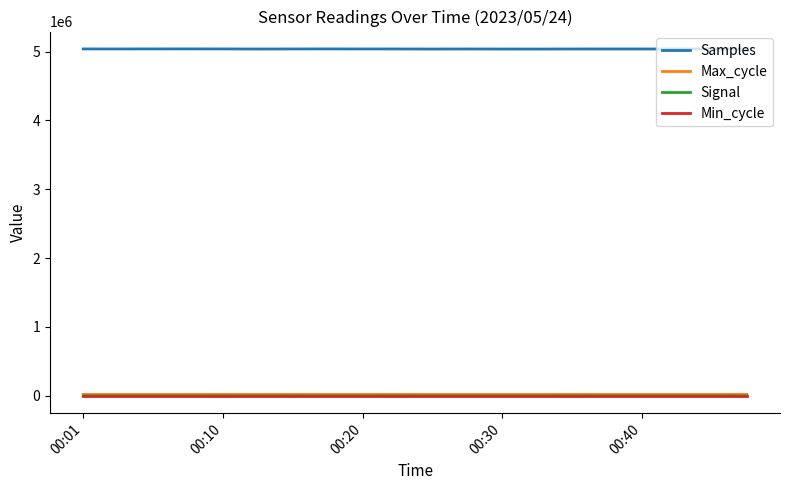

True or false: Signal and Samples cross at least once.

False